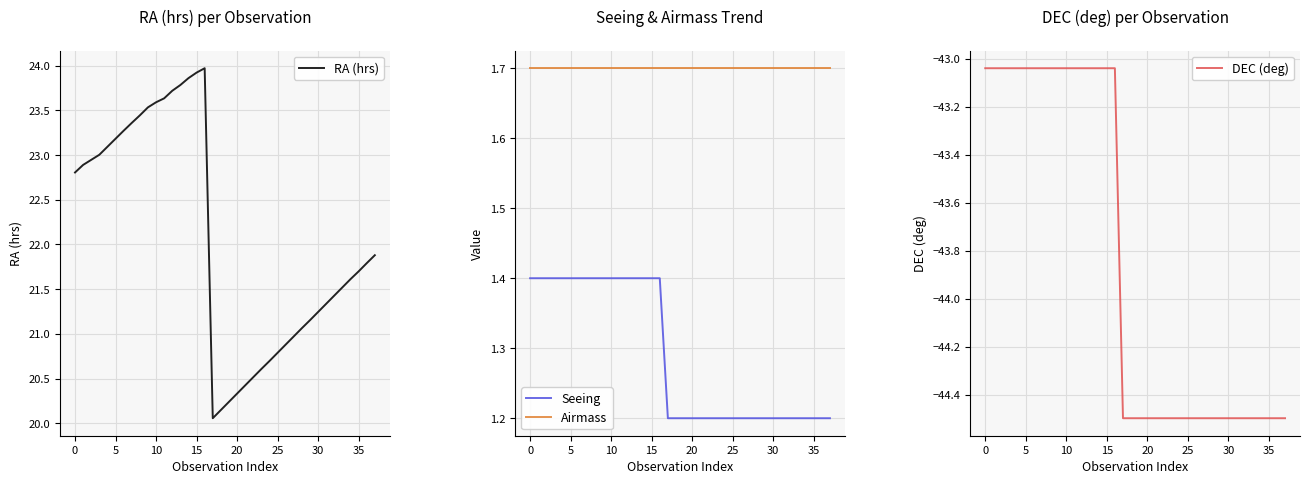

True or false: Seeing and Airmass cross at least once.

False